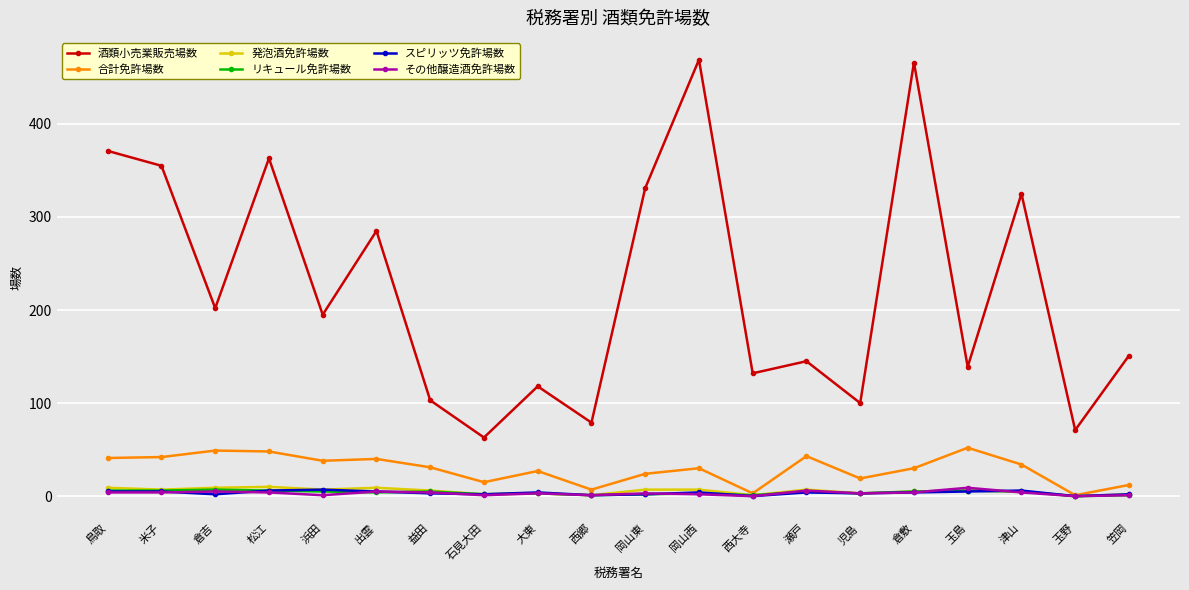

True or false: リキュール免許場数 has more than 0 points higher than both neighbors.

True